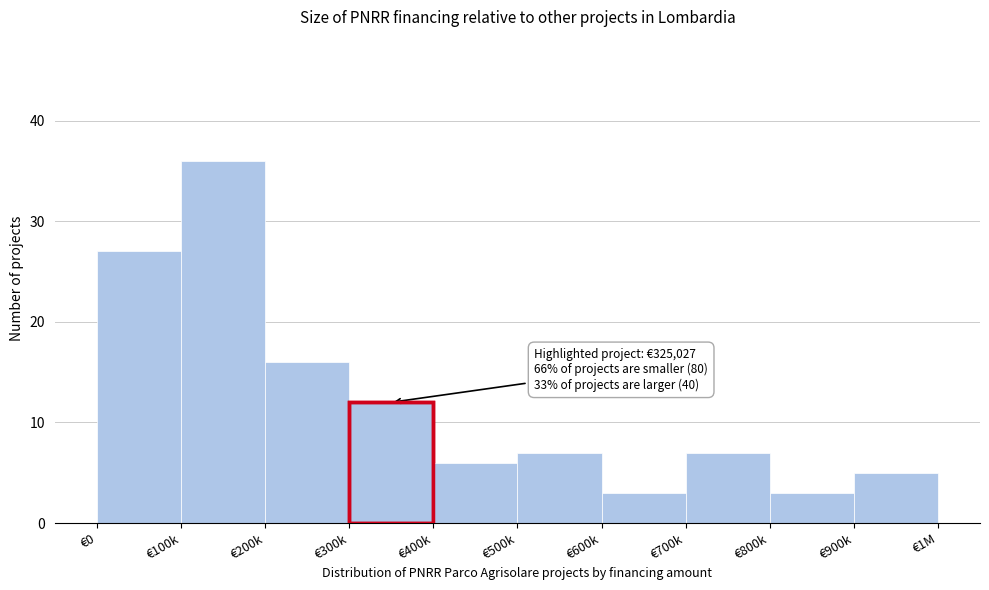

Reading left to right, extract all data points from this chart.

€0=27	€100k=36	€200k=16	€300k=12	€400k=6	€500k=7	€600k=3	€700k=7	€800k=3	€900k=5